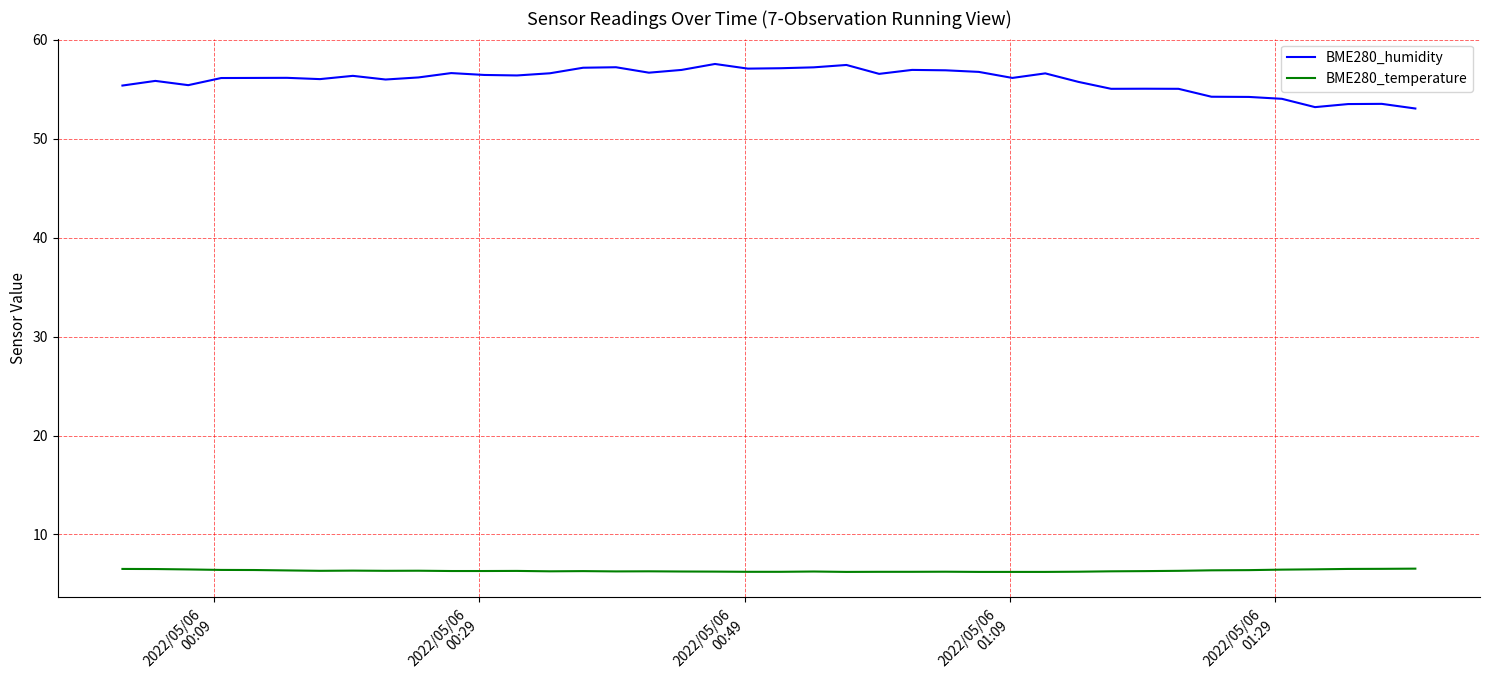

What are all the series names shown in the legend?

BME280_humidity, BME280_temperature